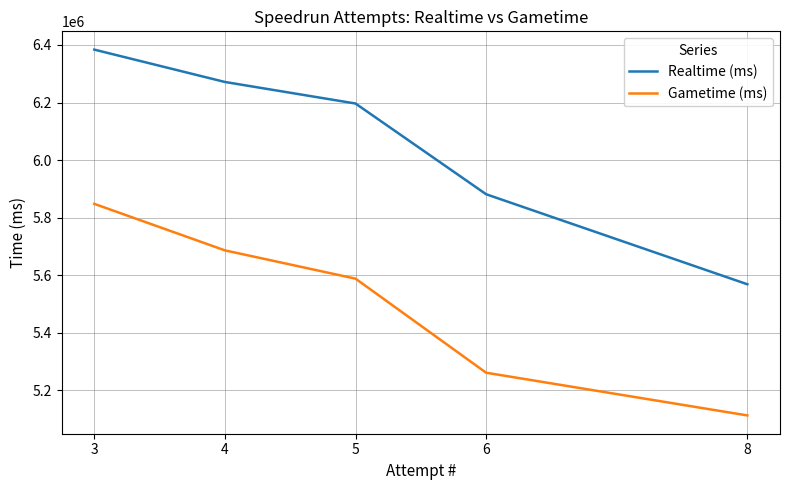

The value of Gametime (ms) at 4 is 1802146. True or false?

False